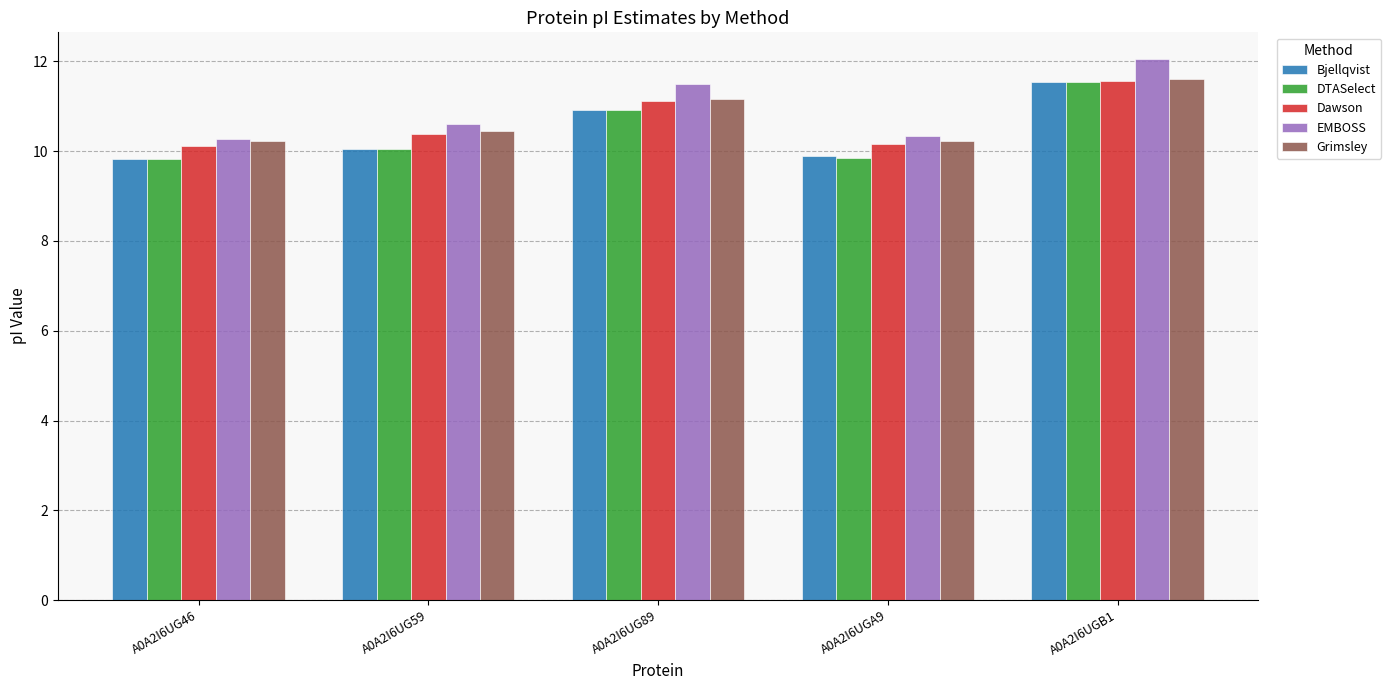

What is the difference between the Dawson values at A0A2I6UGA9 and A0A2I6UGB1?

1.4